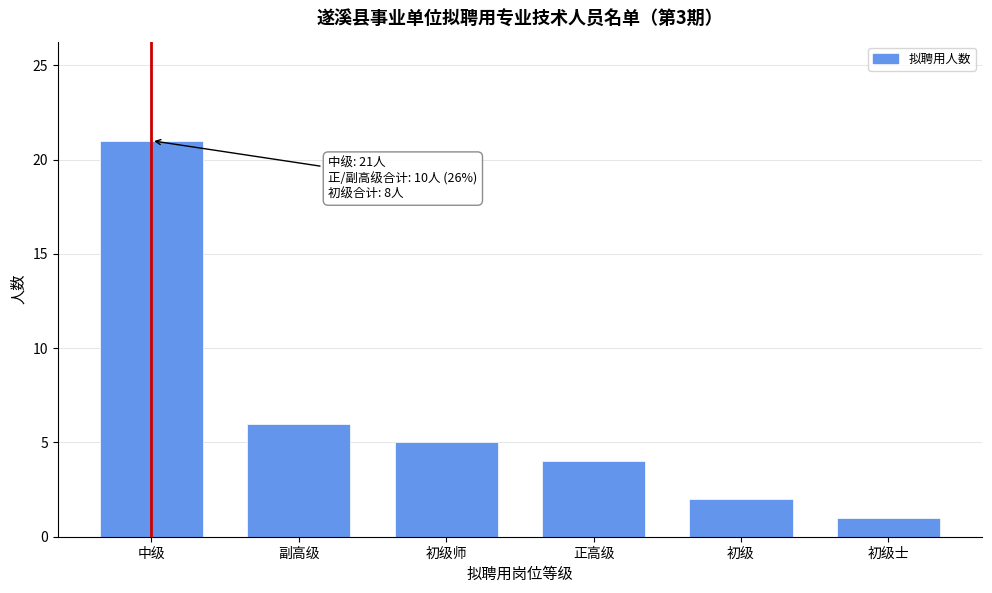

Reading left to right, list all the values displayed in this chart.

21	6	5	4	2	1